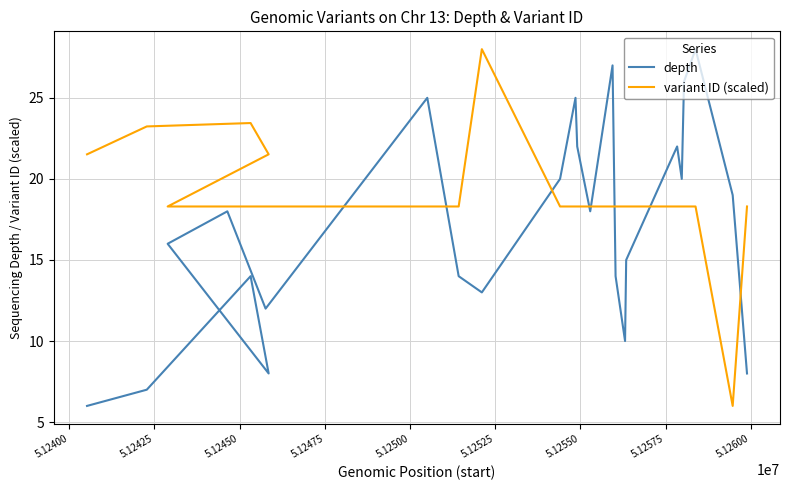

What is the sum of all depth values?

407.0